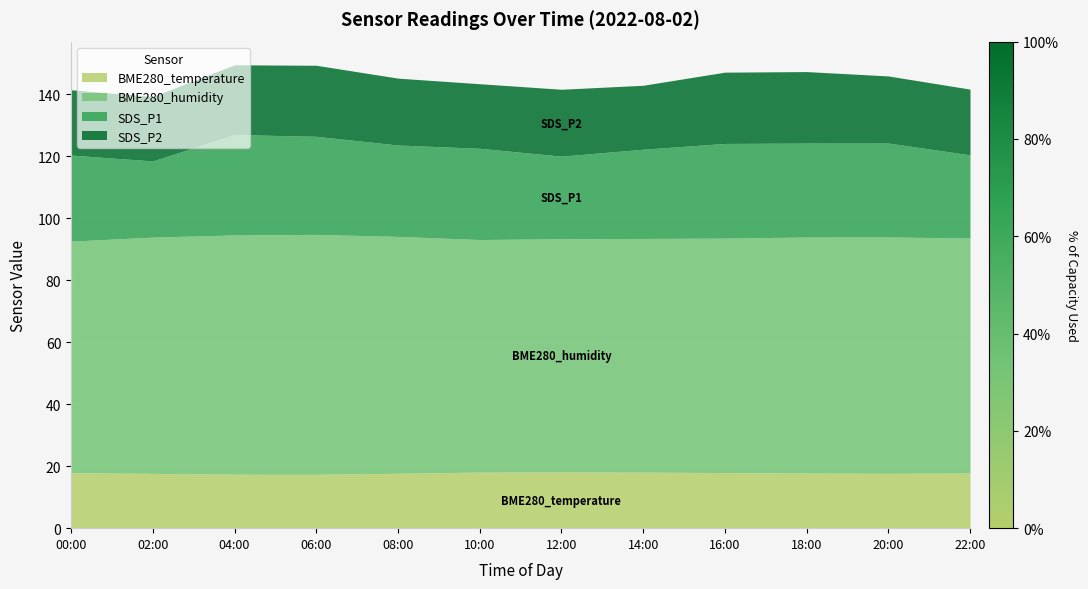

What is the total value across all series at 12:00?

141.6